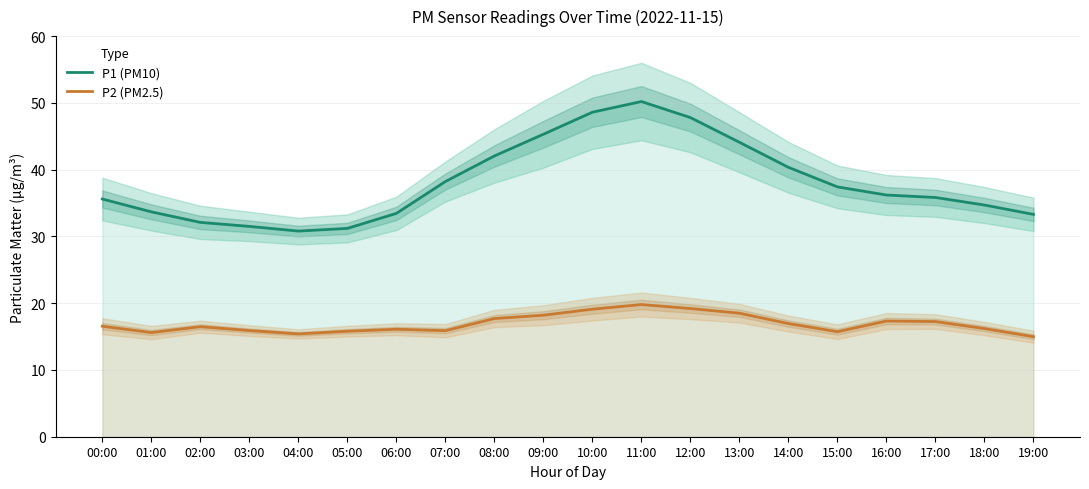

True or false: P2 (PM2.5) has a value of 15.9 at 03:00.

True